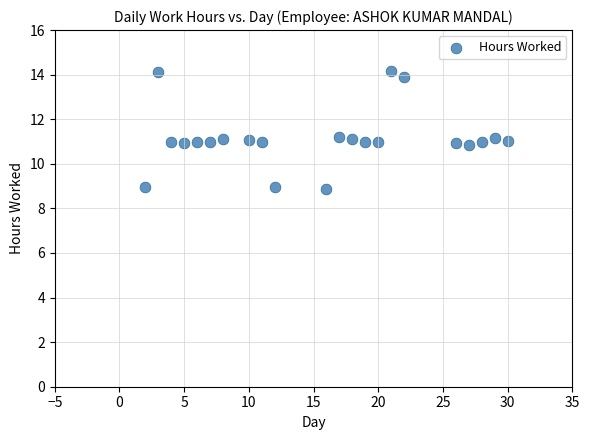

What is the range of X values (max minus min)?

28.0